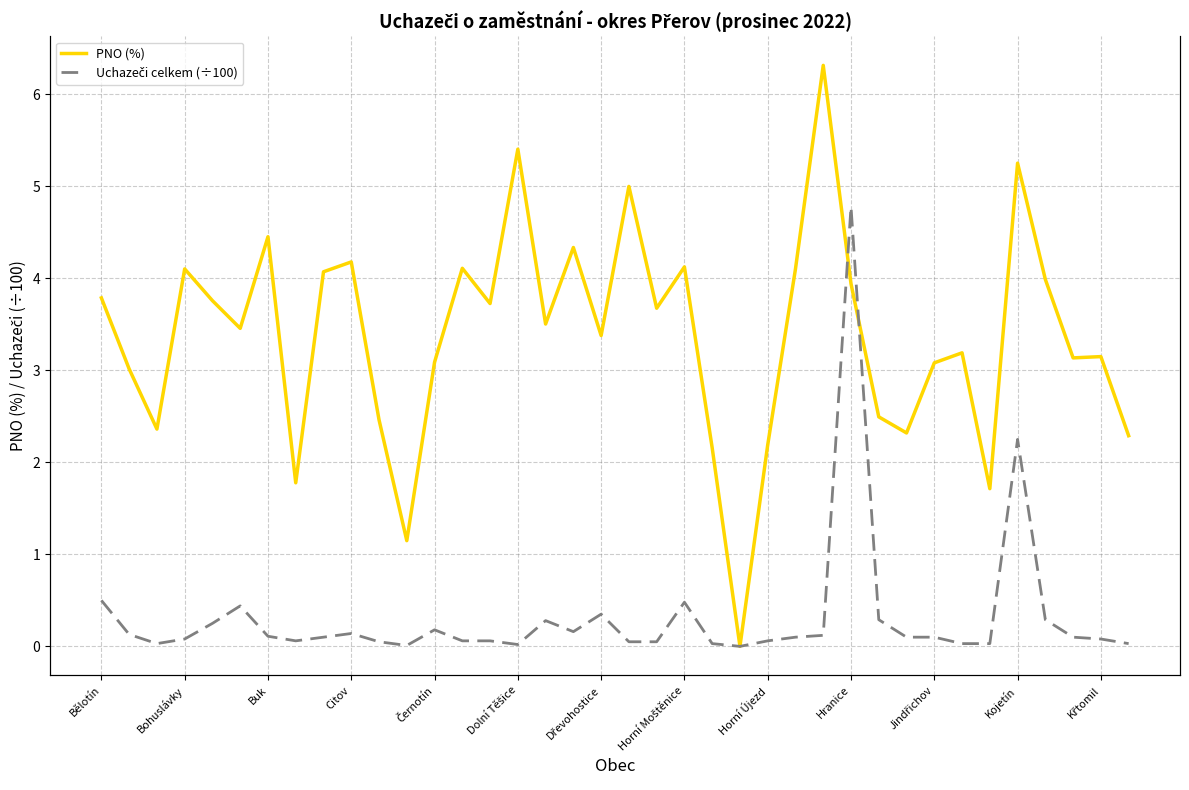

How many lines are shown in the chart?

3